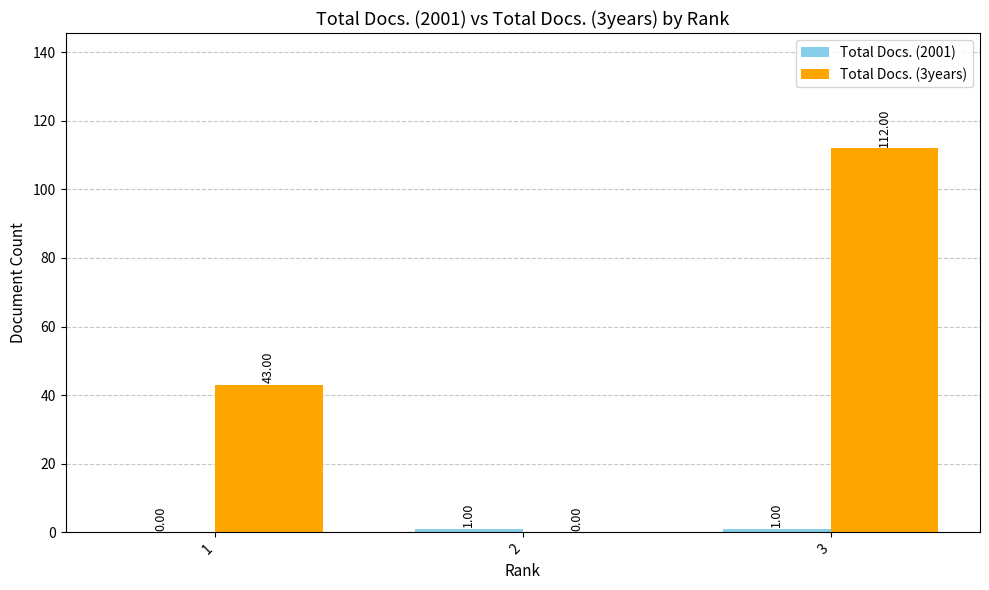

Which series has the largest total across all categories?

Total Docs. (3years)